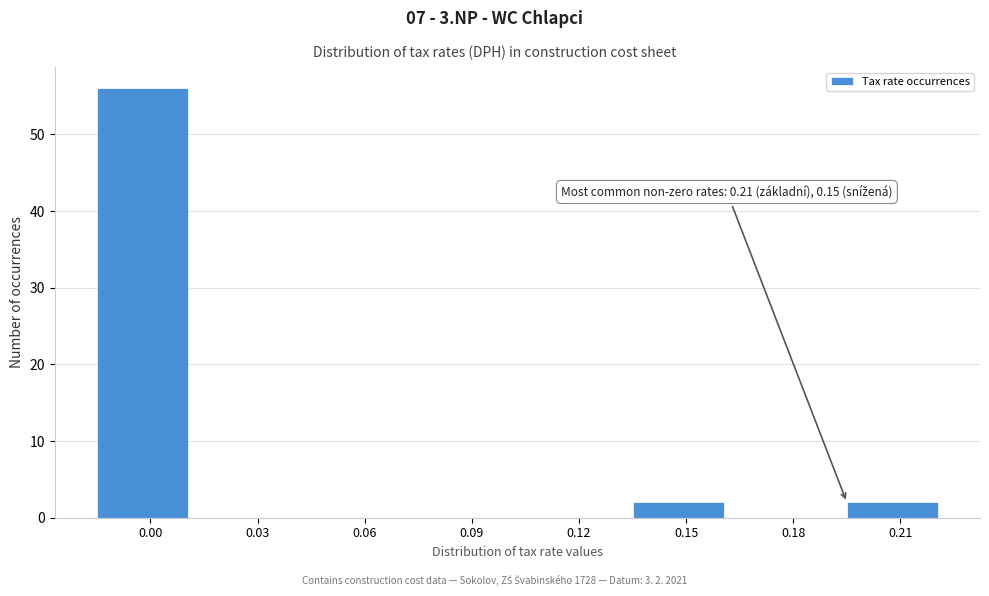

Reading right to left, extract all data points from this chart.

0.21=2	0.18=0	0.15=2	0.12=0	0.09=0	0.06=0	0.03=0	0.00=56